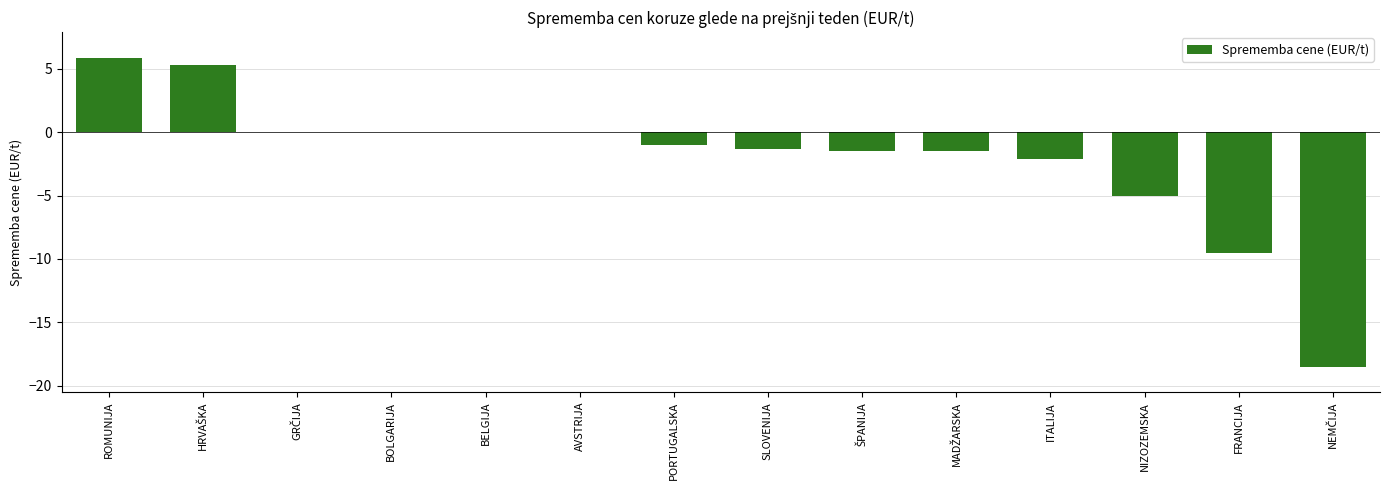

Which category has the highest value across all series?

ROMUNIJA